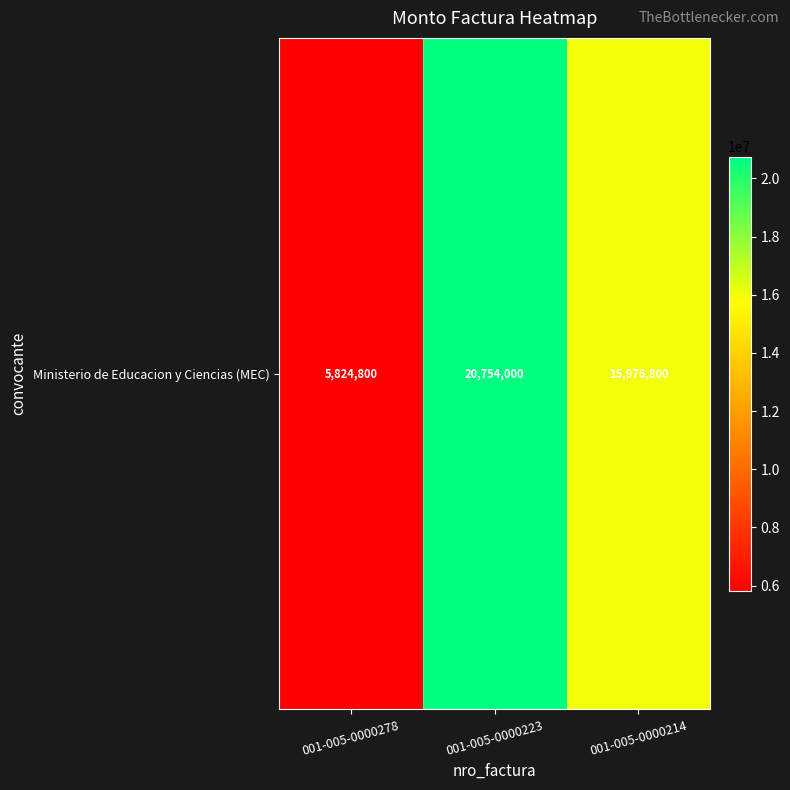

True or false: the data shows 22898503 at 001-005-0000214.

False